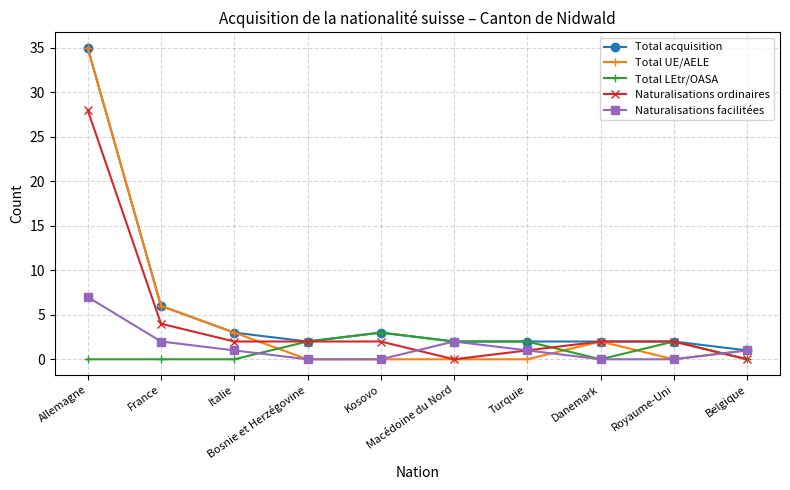

What is the greatest value displayed?

35